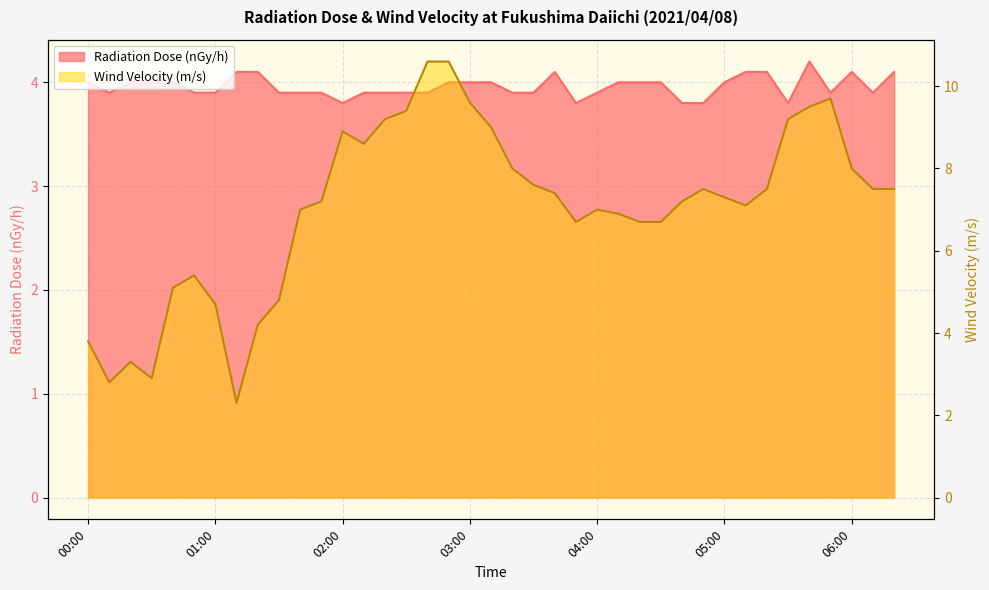

Rank the series by their average value, from lowest to highest.

Radiation Dose (nGy/h), Wind Velocity (m/s)